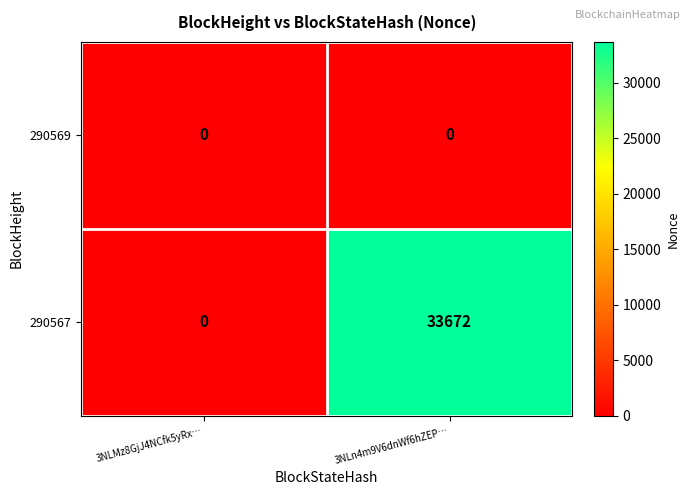

Rank the series by their average value, from lowest to highest.

290569, 290567